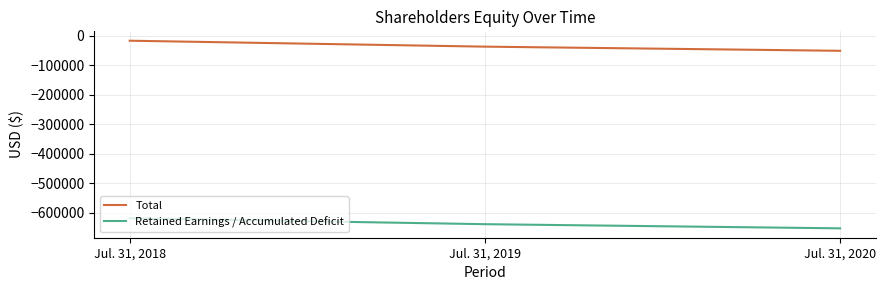

Where is Retained Earnings / Accumulated Deficit nearest to the value -635765?

Jul. 31, 2019